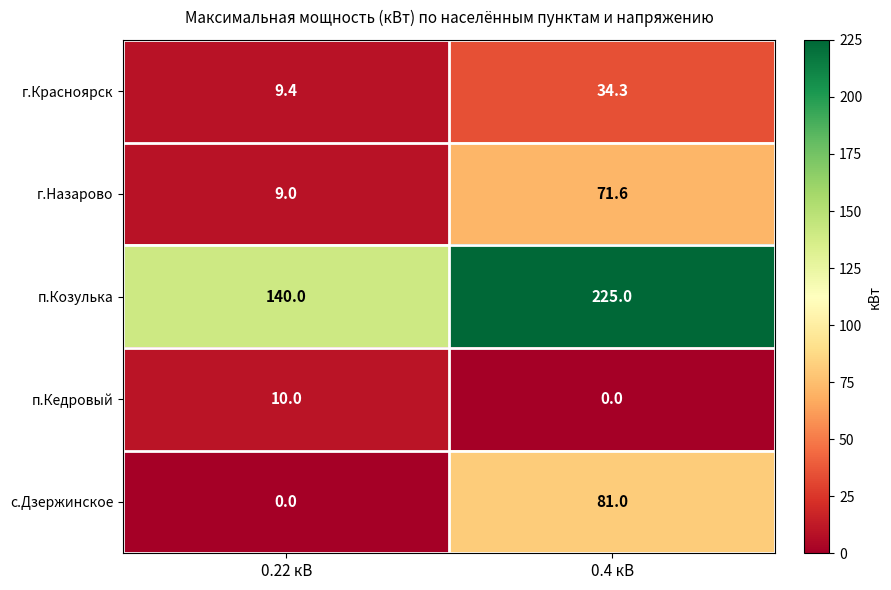

Reading left to right, what are all the values shown in this chart?

г.Красноярск: 9.4	34.3
г.Назарово: 9.0	71.6
п.Козулька: 140.0	225.0
п.Кедровый: 10.0	0.0
с.Дзержинское: 0.0	81.0